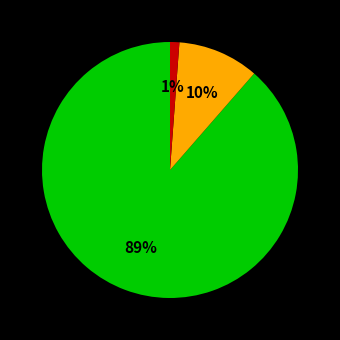

To the nearest percent, what is the average slice percentage?

33%